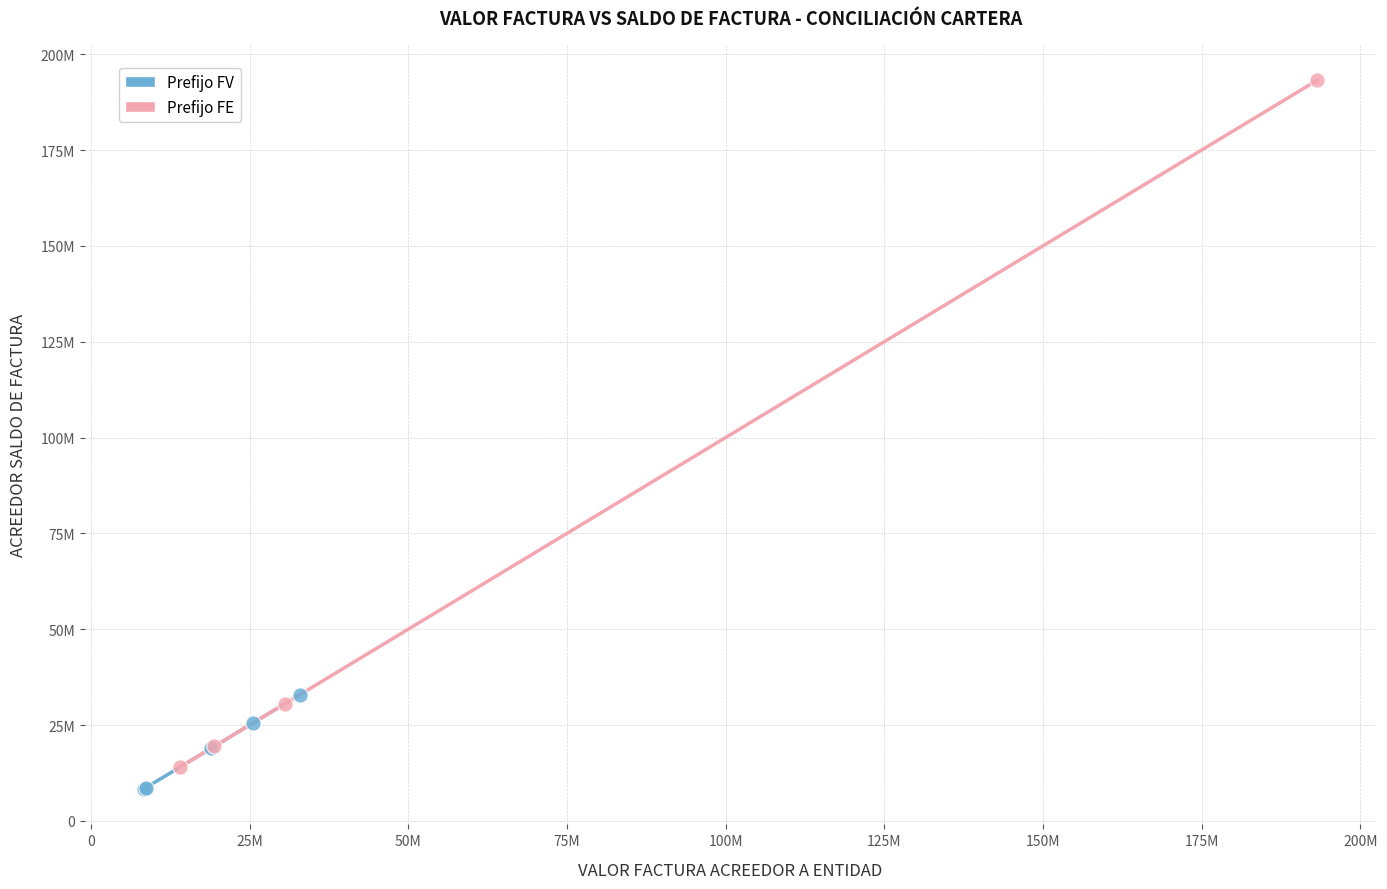

Which series reaches the minimum Y coordinate?

Prefijo FV